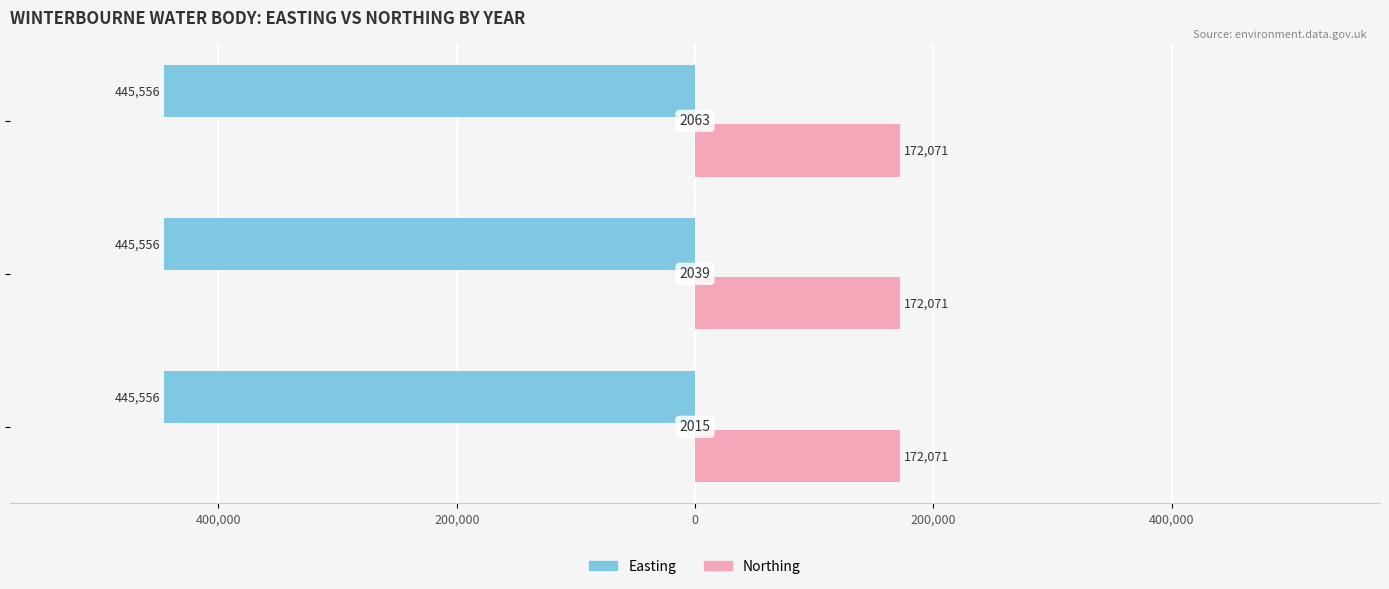

What are all the series names shown in the legend?

Easting, Northing